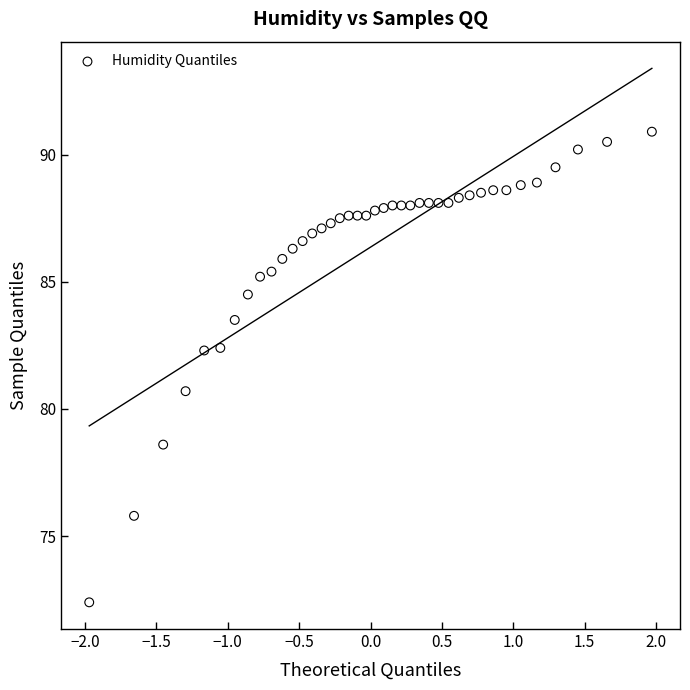

What is the range of Y values (max minus min)?

18.5